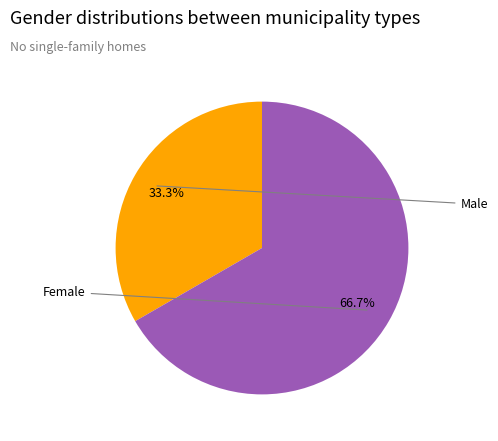

Does any single category account for the majority?

Yes